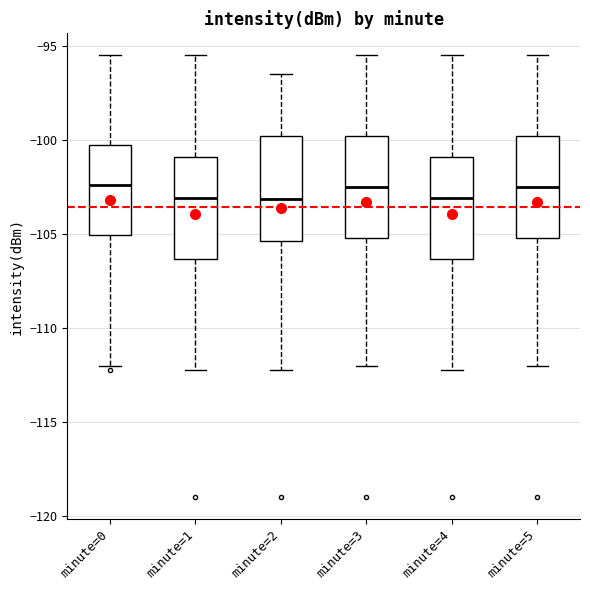

Reading left to right, transcribe this box plot: for each box, give where its median line is, the range the box spans, and where its two whiskers end, as read against the y-axis. The values are not printed on the chart, so give them approximately, as read against the axis.

minute=0: median -102.5, box -105.0 to -100.5, whiskers -112.0 to -95.5
minute=1: median -103.0, box -106.5 to -101.0, whiskers -112.0 to -95.5
minute=2: median -103.0, box -105.5 to -100.0, whiskers -112.0 to -96.5
minute=3: median -102.5, box -105.0 to -100.0, whiskers -112.0 to -95.5
minute=4: median -103.0, box -106.5 to -101.0, whiskers -112.0 to -95.5
minute=5: median -102.5, box -105.0 to -100.0, whiskers -112.0 to -95.5